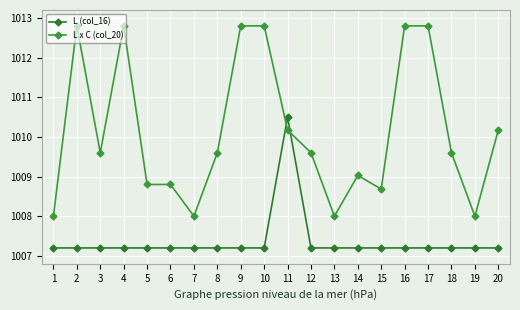

List the labels in order of L x C (col_20) value, smallest first.

1, 7, 13, 19, 15, 5, 6, 14, 3, 8, 12, 18, 11, 20, 2, 4, 9, 10, 16, 17